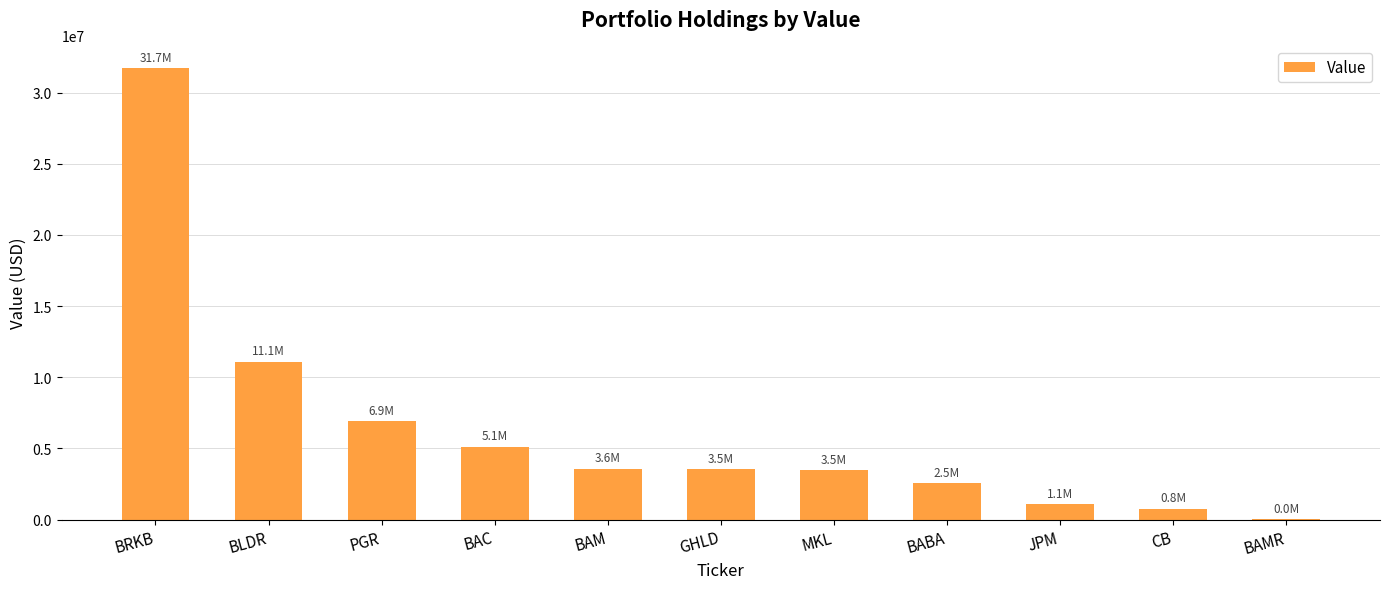

Where is the data nearest to the value 15878500?

BLDR